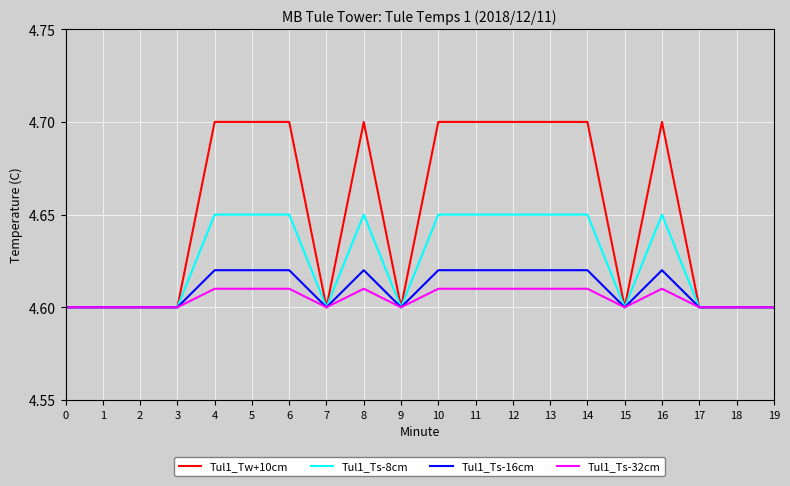

What is the total value across all series at 10?

18.6